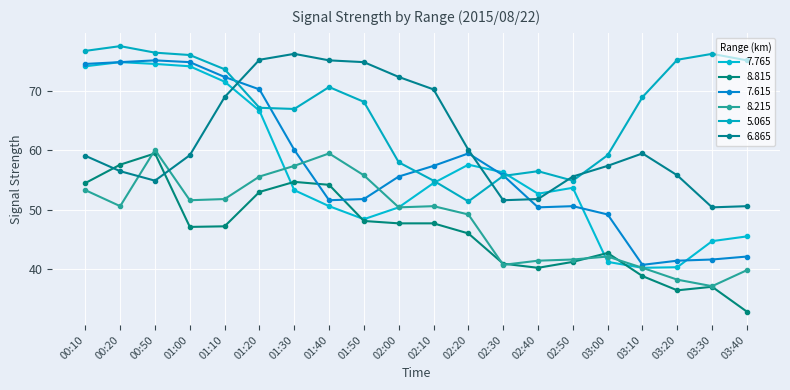

What is the difference between the highest and lowest values at 00:20?

27.0